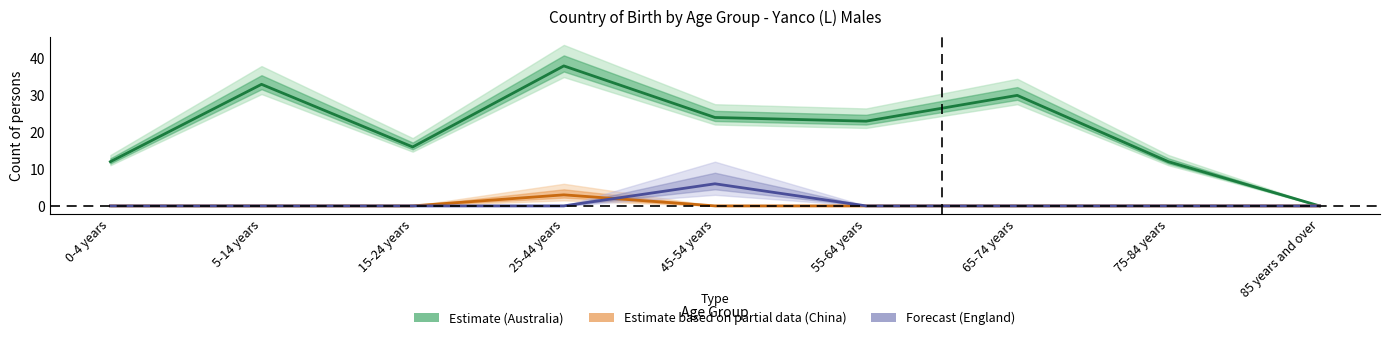

Count the England_males values in the range 0 to 1.

8